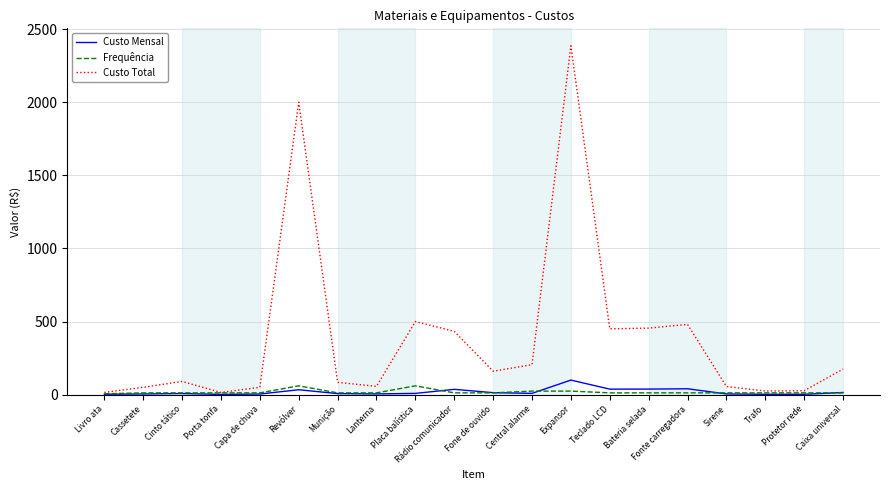

Which series has the widest spread of values?

Custo Total